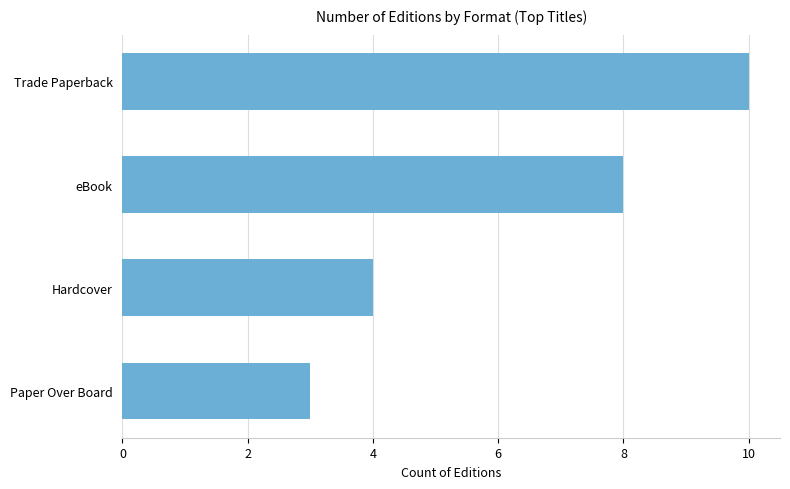

What is the maximum value shown in the chart?

10